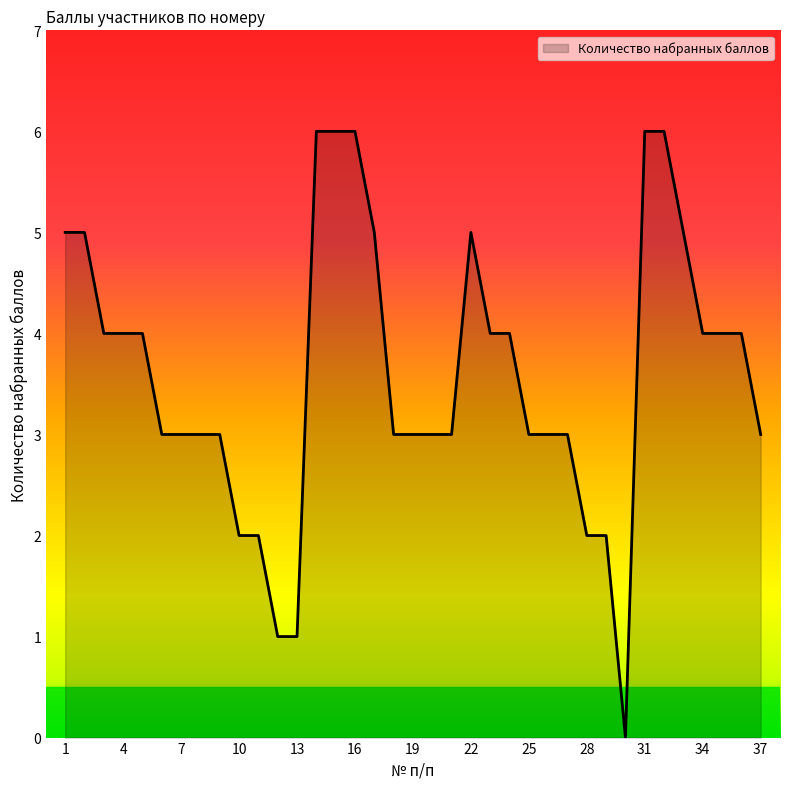

What is the difference between the maximum and minimum values?

6